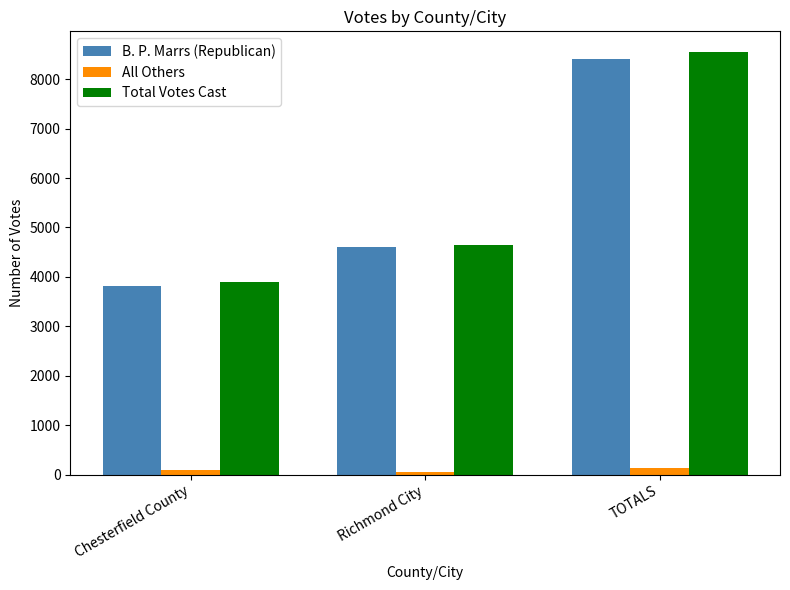

Where is B. P. Marrs (Republican) nearest to the value 6113?

Richmond City